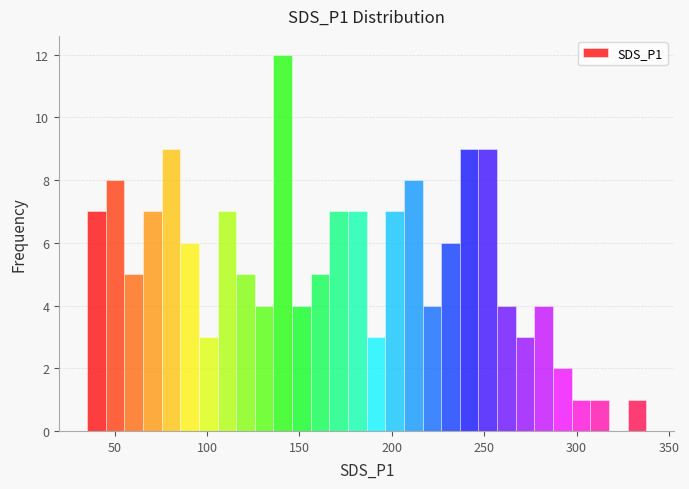

Read against the x-axis, roughly where is the centre of the tallest bar?

140